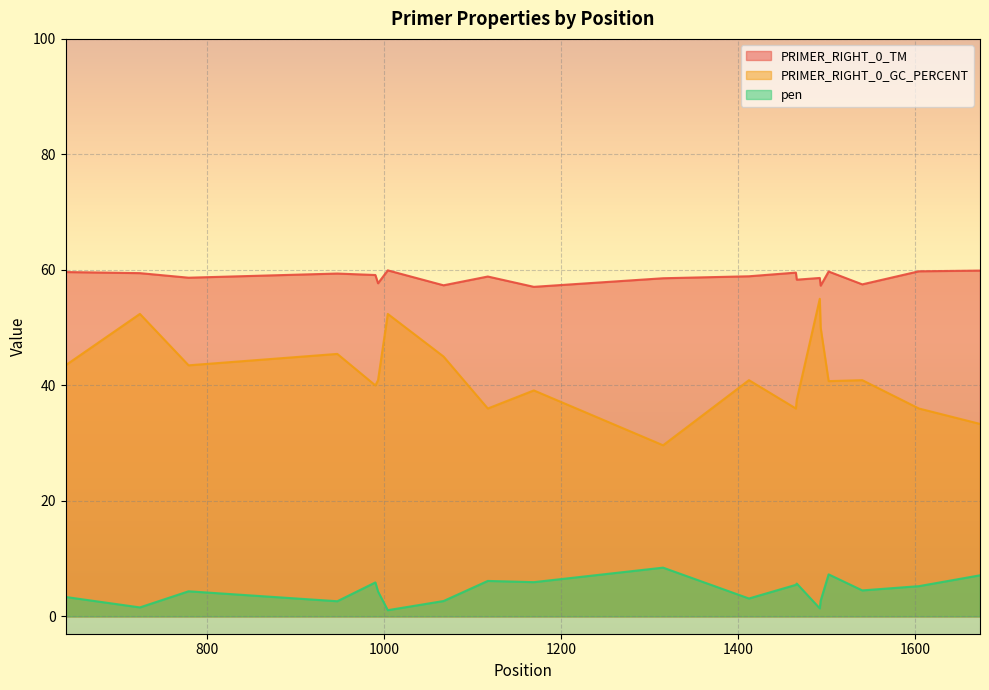

Read the PRIMER_RIGHT_0_GC_PERCENT value at 1004.

52.4